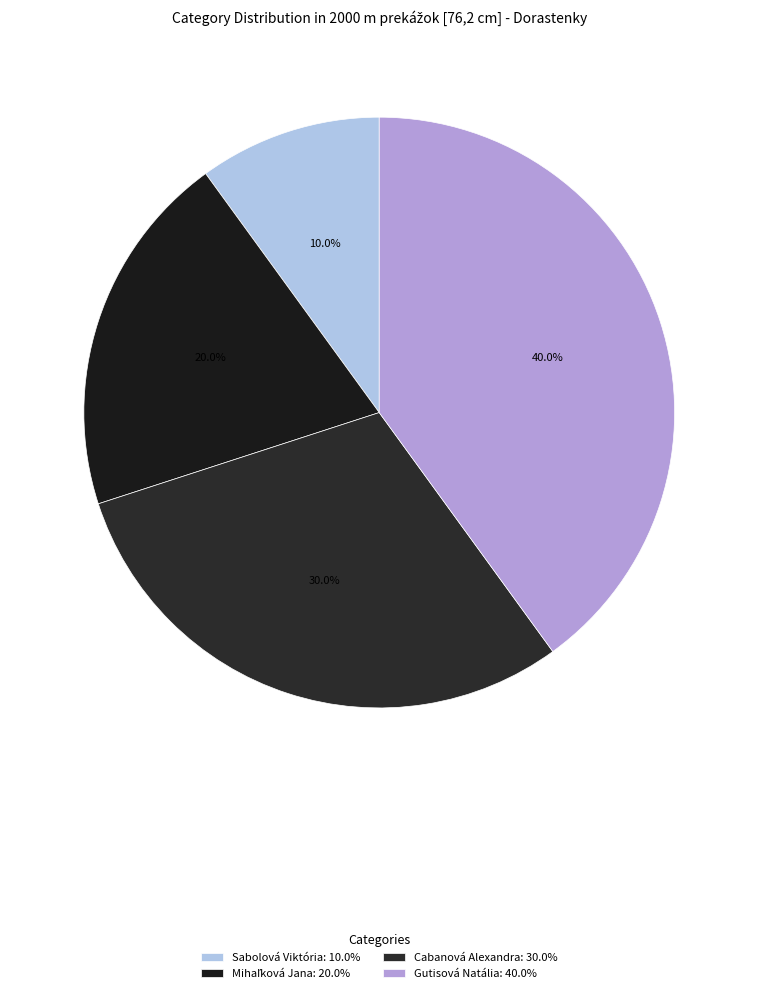

Combined, do Cabanová Alexandra and Sabolová Viktória account for over 50%?

No